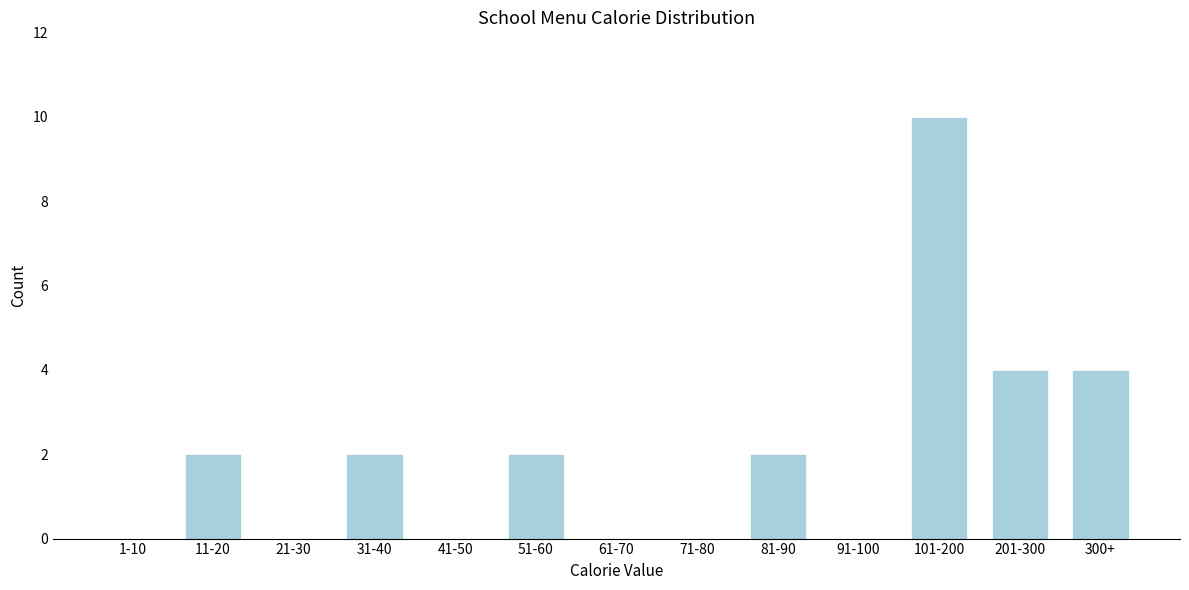

Reading left to right, transcribe all the data shown in this chart.

1-10=0	11-20=2	21-30=0	31-40=2	41-50=0	51-60=2	61-70=0	71-80=0	81-90=2	91-100=0	101-200=10	201-300=4	300+=4